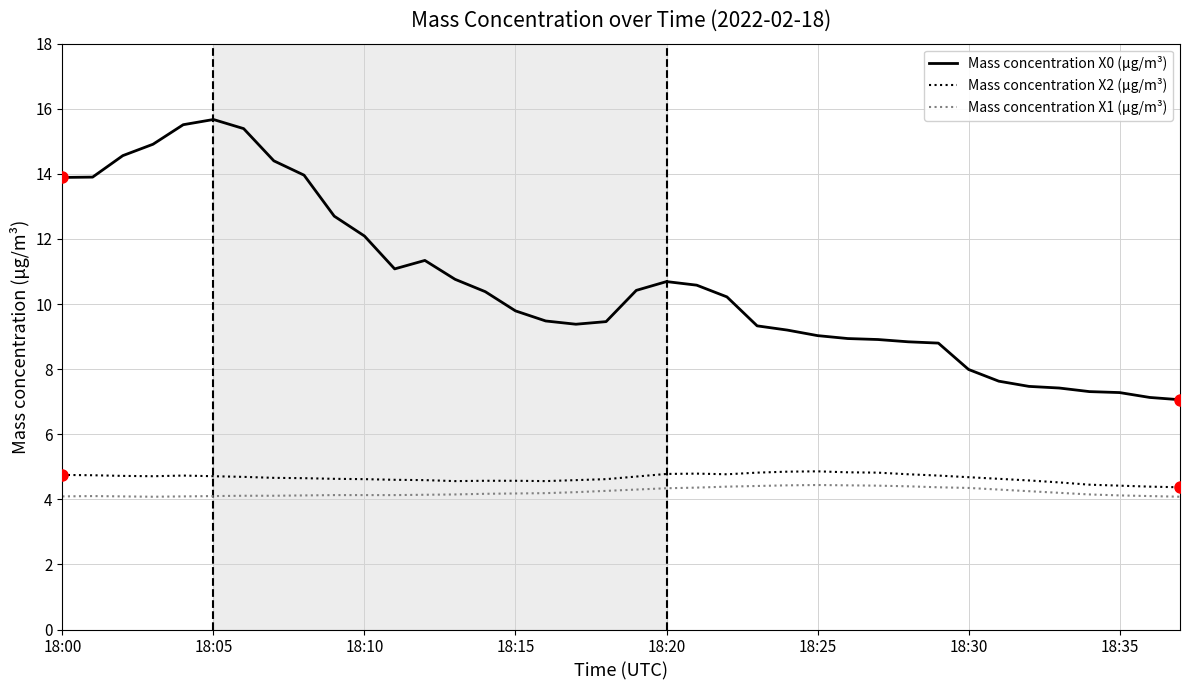

Which series has the widest spread of values?

Mass concentration X0 (μg/m³)